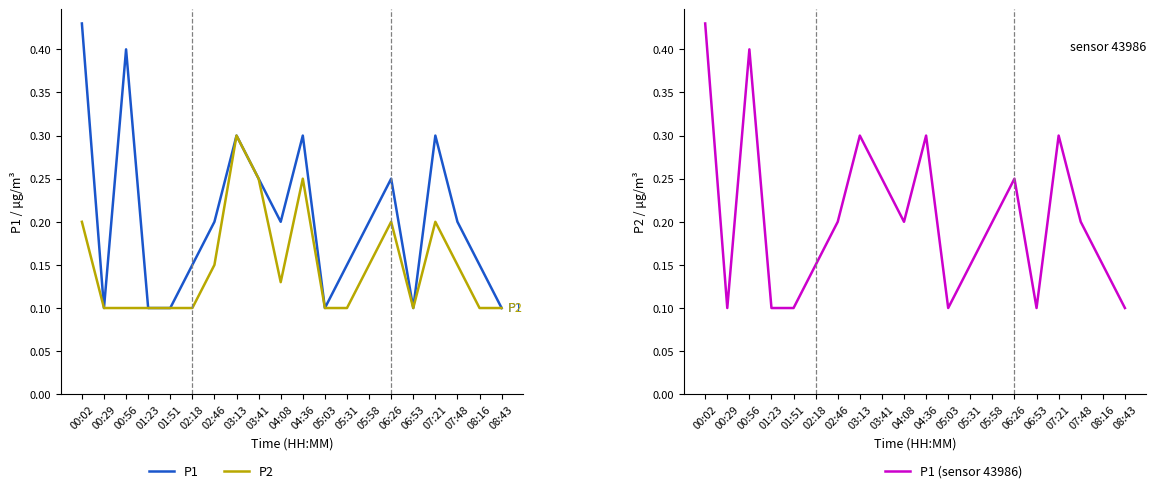

Rank the series by their maximum value, from highest to lowest.

P1, P1 (sensor 43986), P2